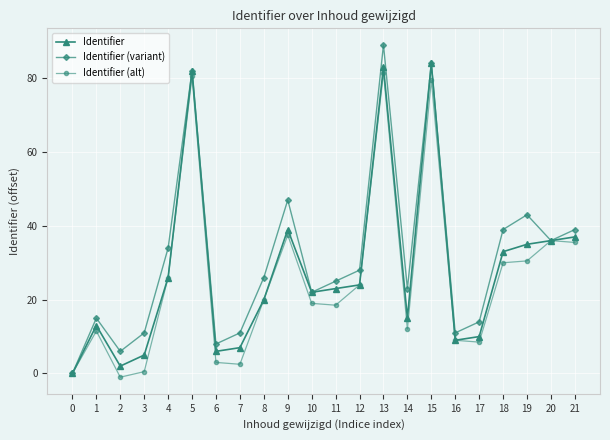

Which series changed the most between 5 and 12?

Identifier